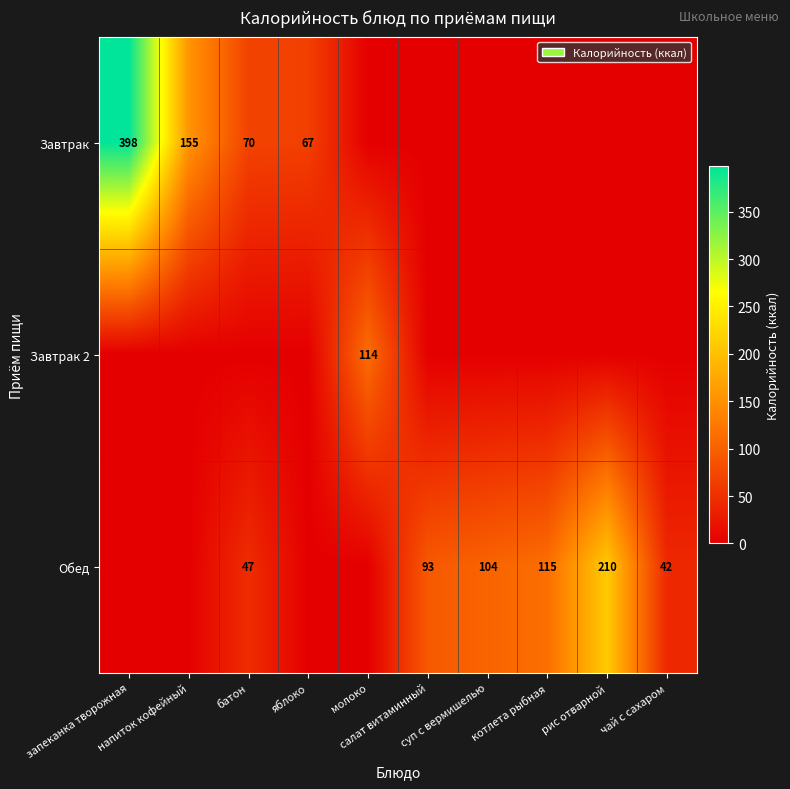

Is the value of Обед at суп с вермишелью greater than the value of Завтрак 2 at суп с вермишелью?

Yes